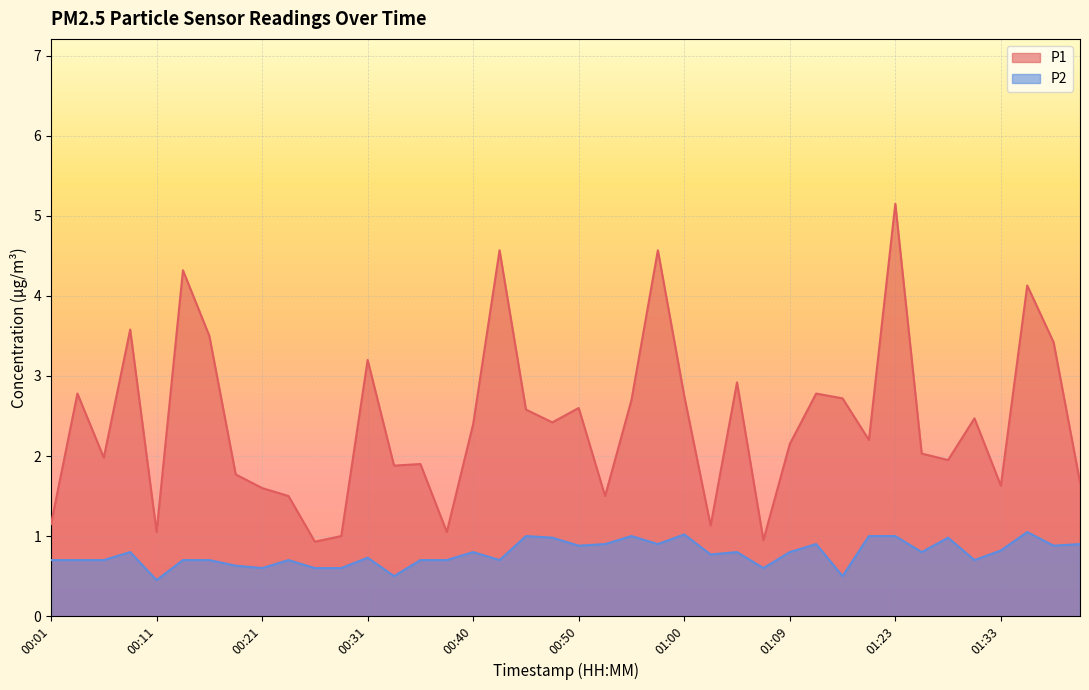

What is the difference between the maximum and minimum values in the P2 series?

0.6